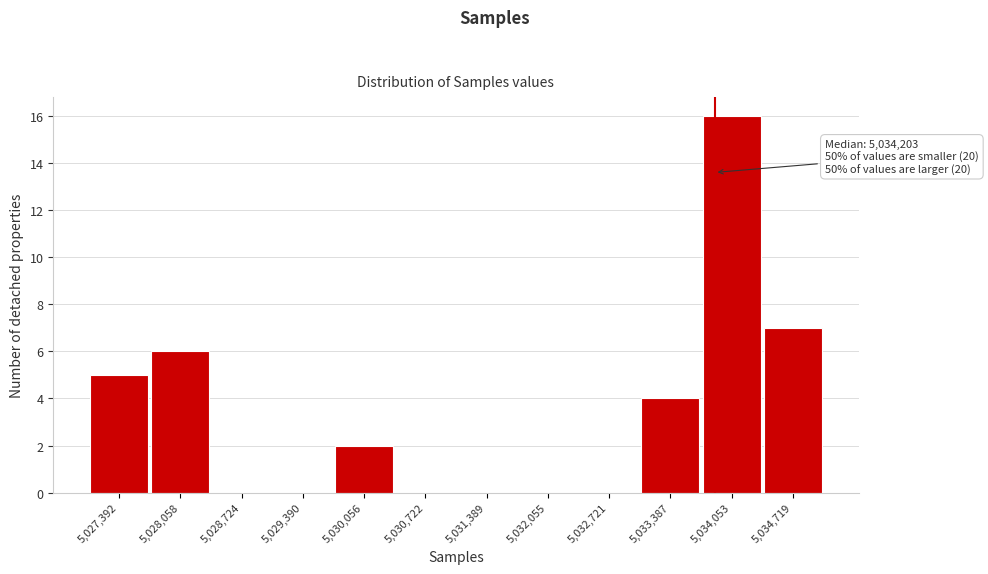

Reading right to left, extract all data points from this chart.

5,034,719=7	5,034,053=16	5,033,387=4	5,032,721=0	5,032,055=0	5,031,389=0	5,030,722=0	5,030,056=2	5,029,390=0	5,028,724=0	5,028,058=6	5,027,392=5